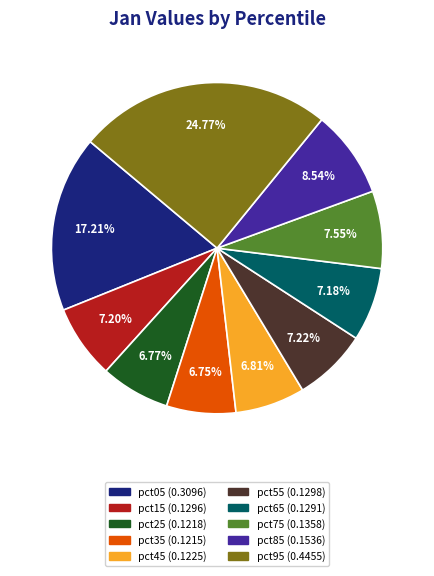

Which has a higher value, pct15 or pct05?

pct05